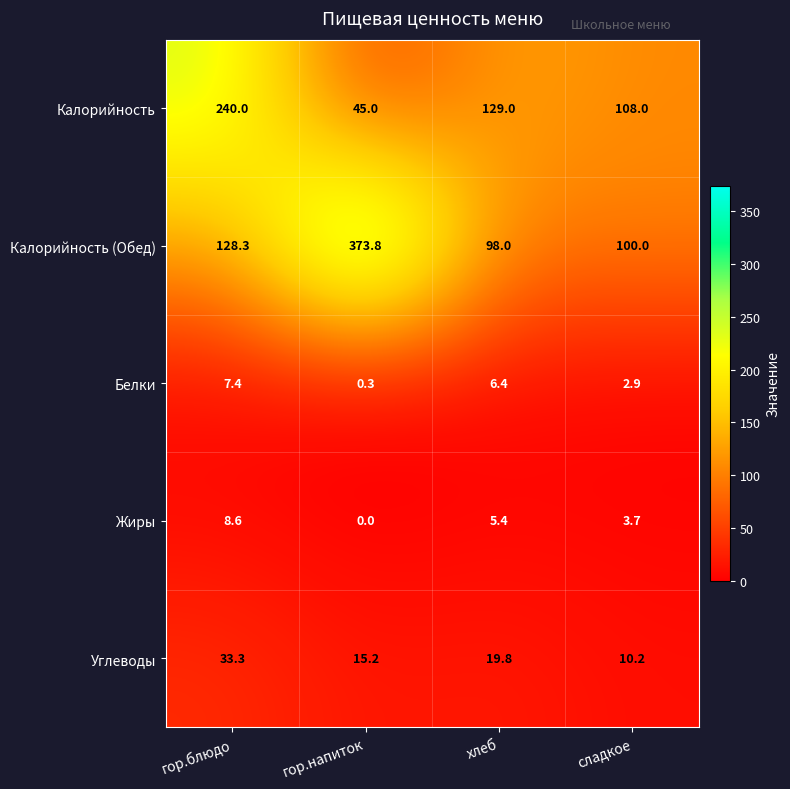

Which series has the largest range (max minus min)?

Калорийность (Обед)